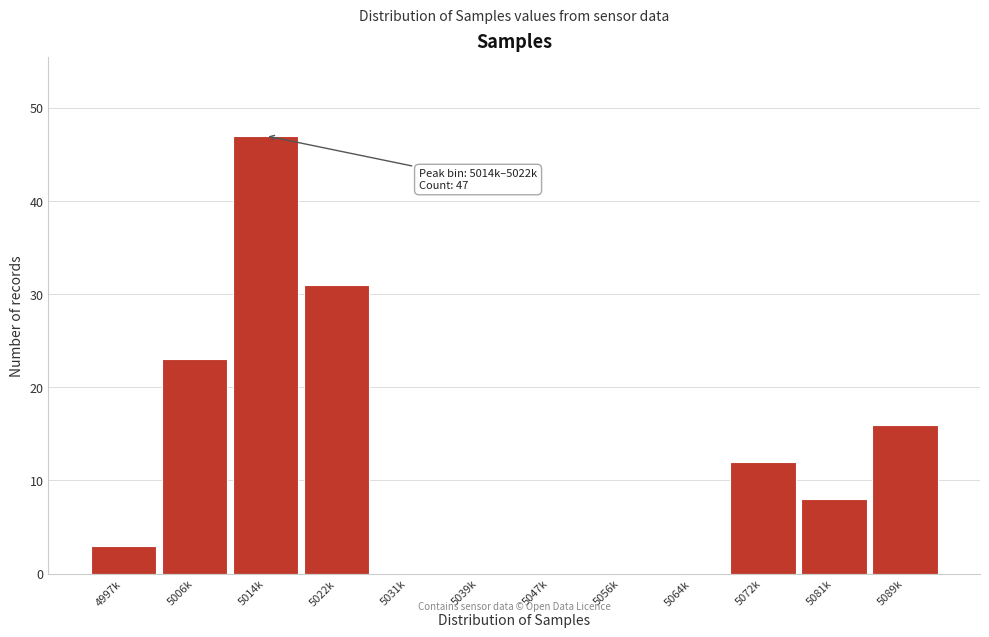

Reading left to right, transcribe all the data shown in this chart.

4997k=3	5006k=23	5014k=47	5022k=31	5031k=0	5039k=0	5047k=0	5056k=0	5064k=0	5072k=12	5081k=8	5089k=16